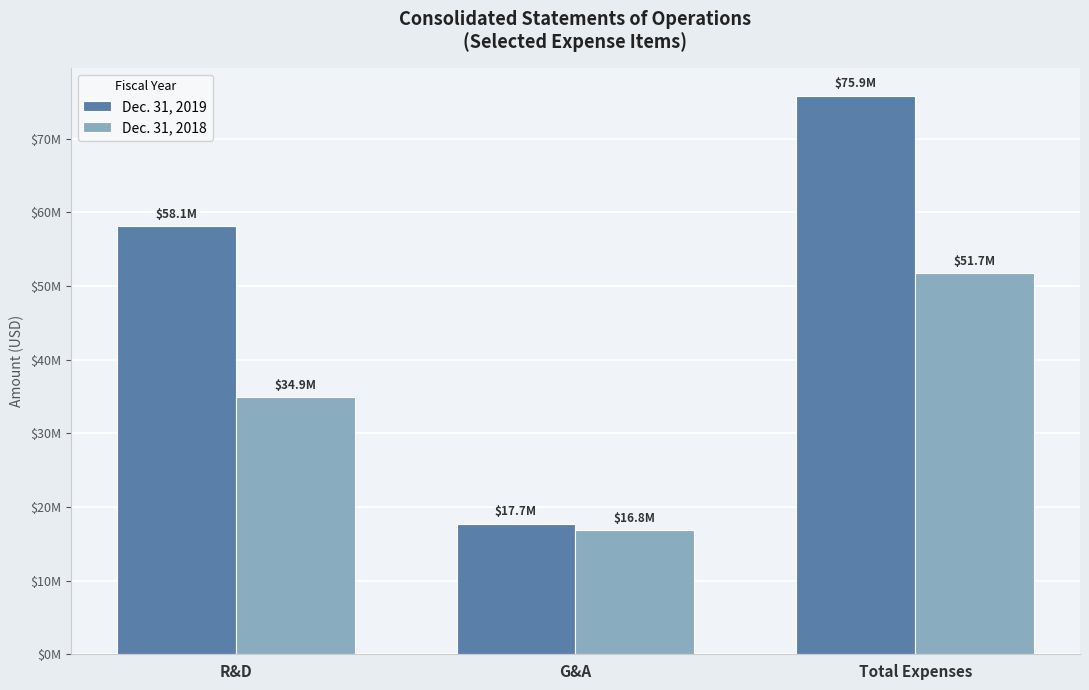

At which label does Dec. 31, 2018 reach its peak?

Total Expenses